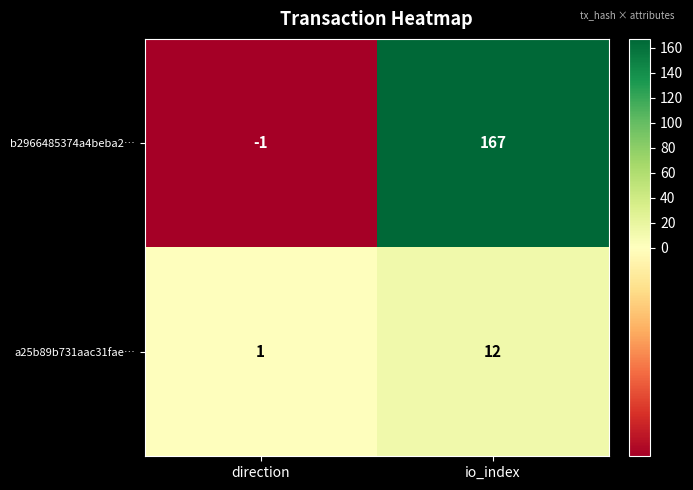

Which label corresponds to the largest value in the chart?

io_index